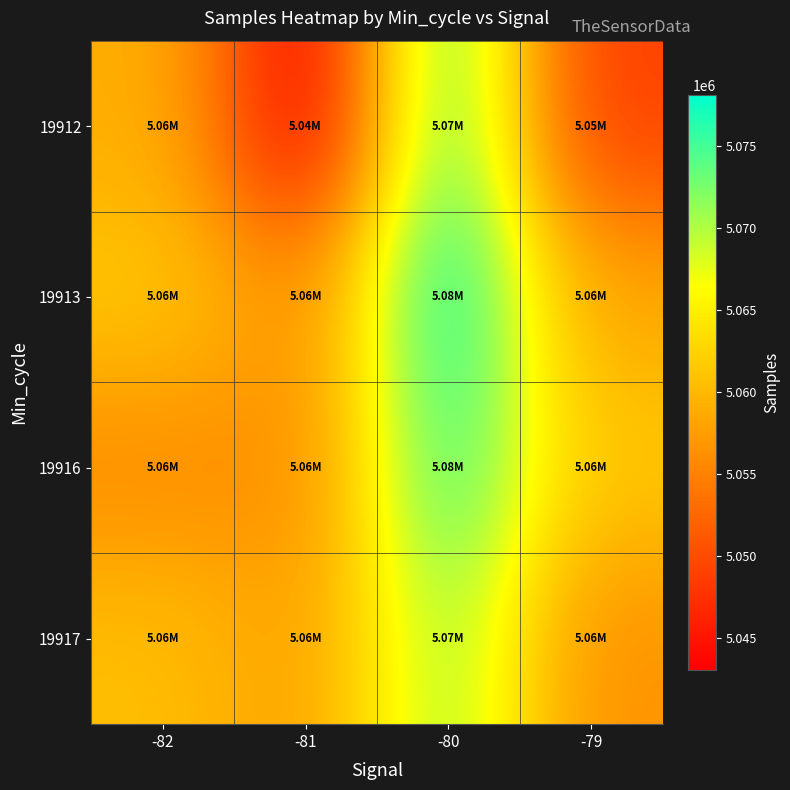

Between -79 and -81, which is larger?

-79